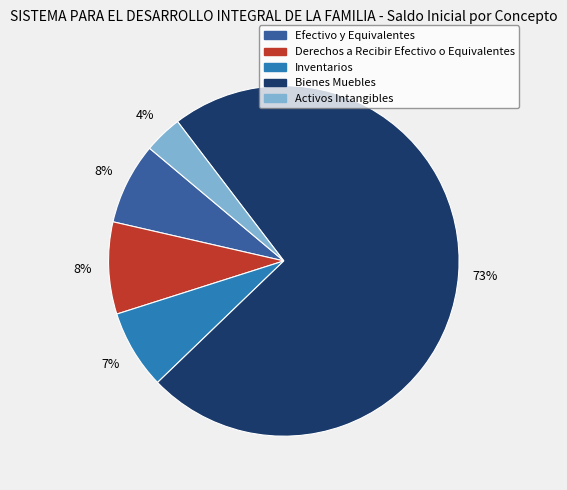

The Inventarios slice represents 7% of the pie. True or false?

True